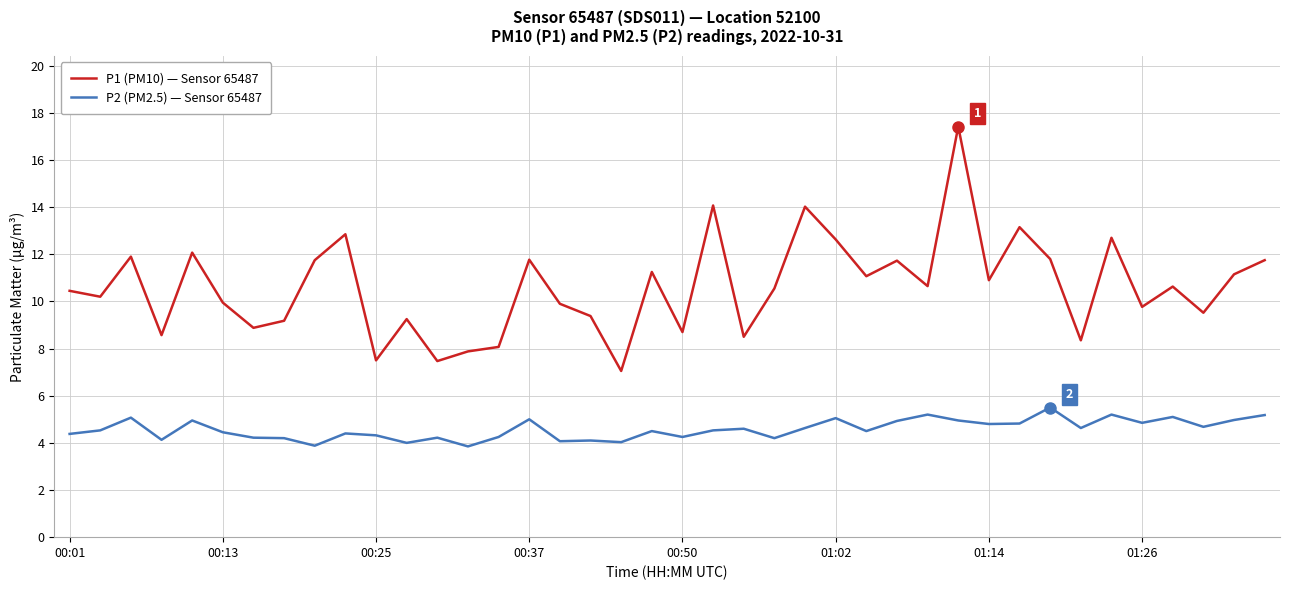

Which series has the widest spread of values?

P1 (PM10) — Sensor 65487